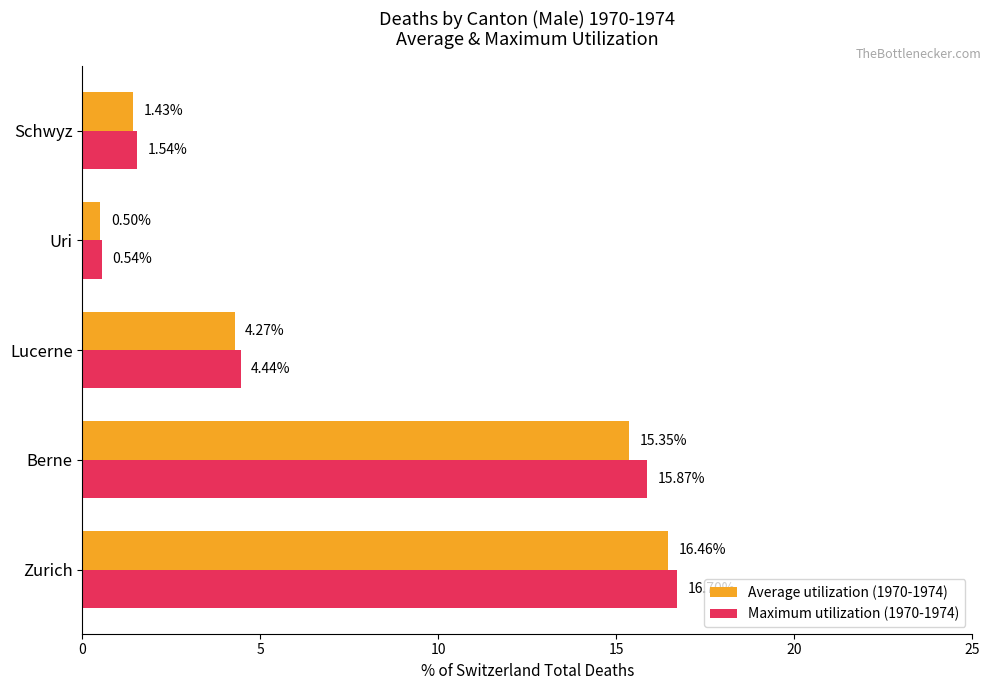

List the labels in order of Average utilization (1970-1974) value, largest first.

Zurich, Berne, Lucerne, Schwyz, Uri